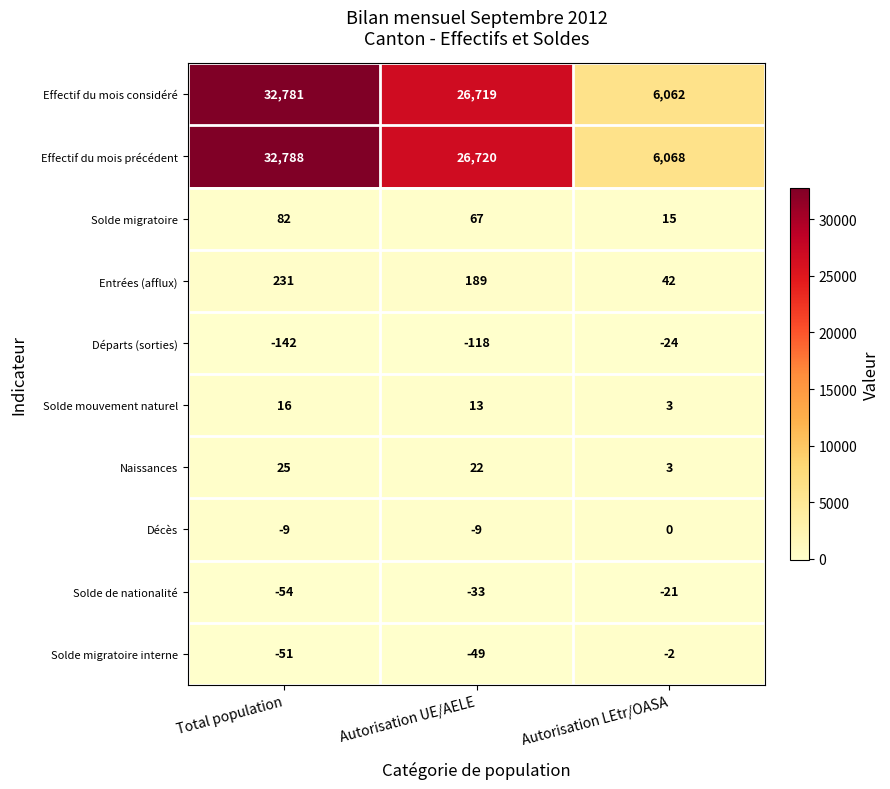

True or false: Départs (sorties) has a value of -142 at Total population.

True